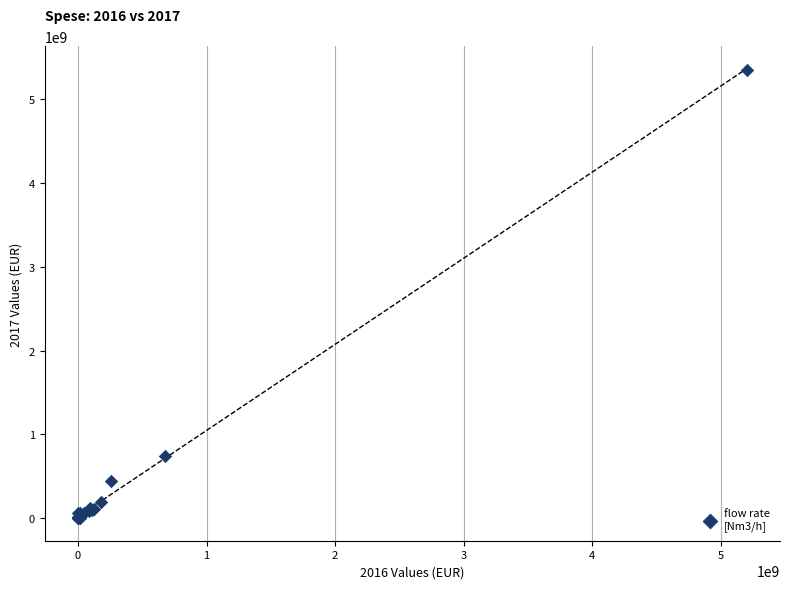

What Y value in the scatter plot is closest to 2676946747?

746207924.2